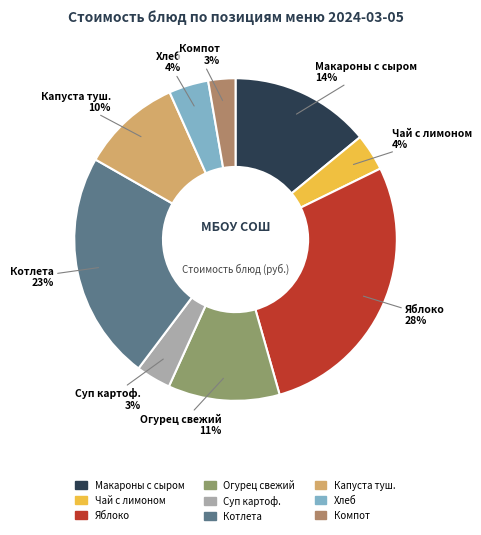

To the nearest percent, what is the difference between the largest and smallest slice percentages?

25%